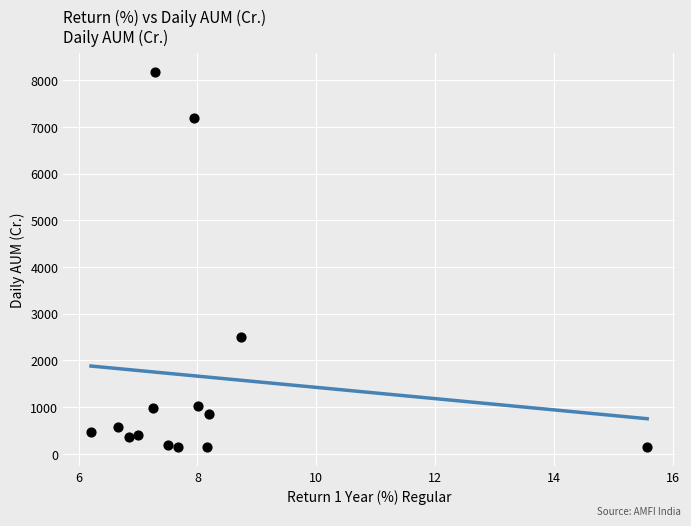

What is the range of X values (max minus min)?

9.4